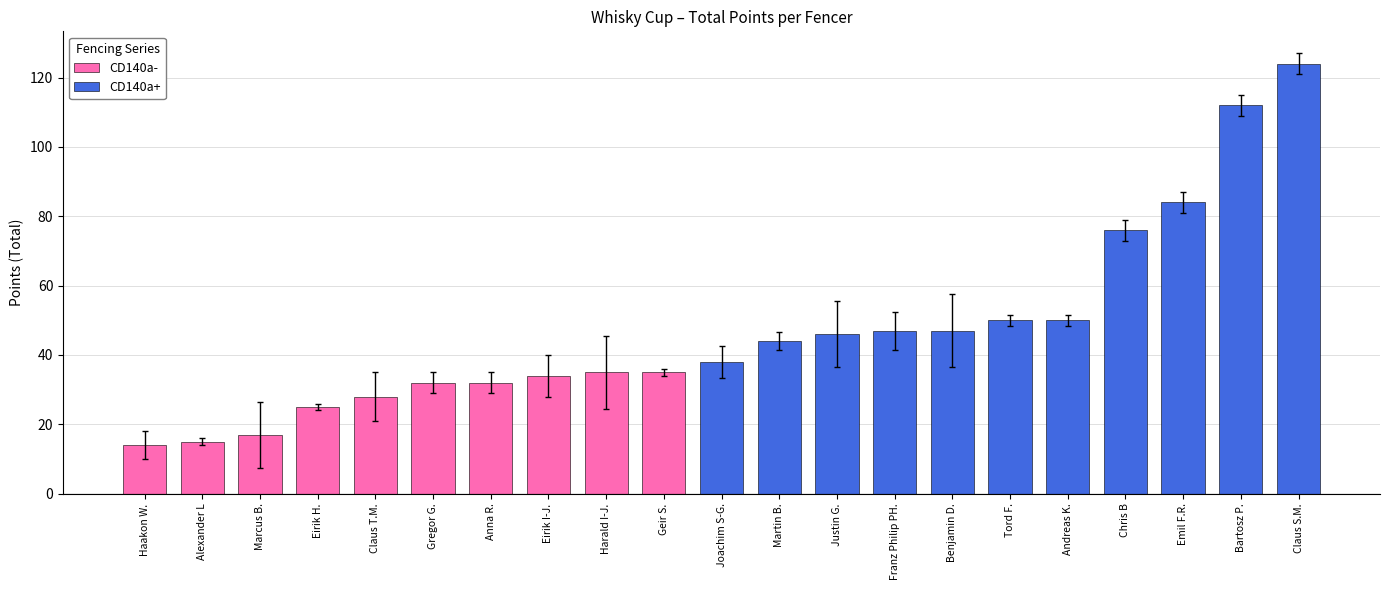

What is the average value of the Total Points series?

47